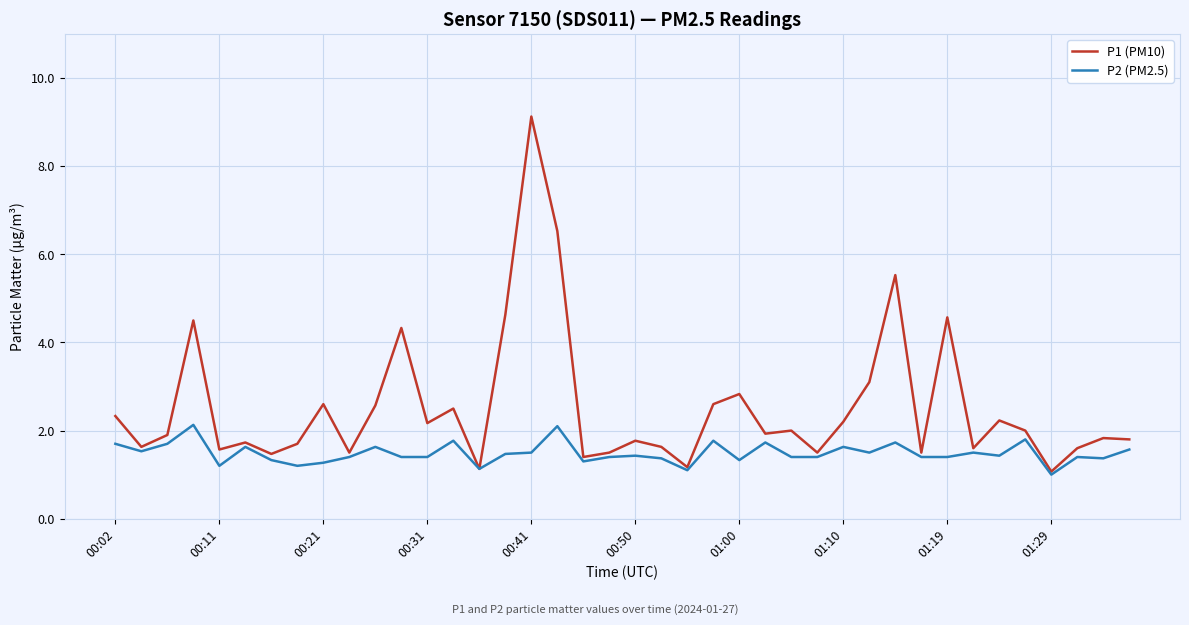

Which series has the largest range (max minus min)?

P1 (PM10)